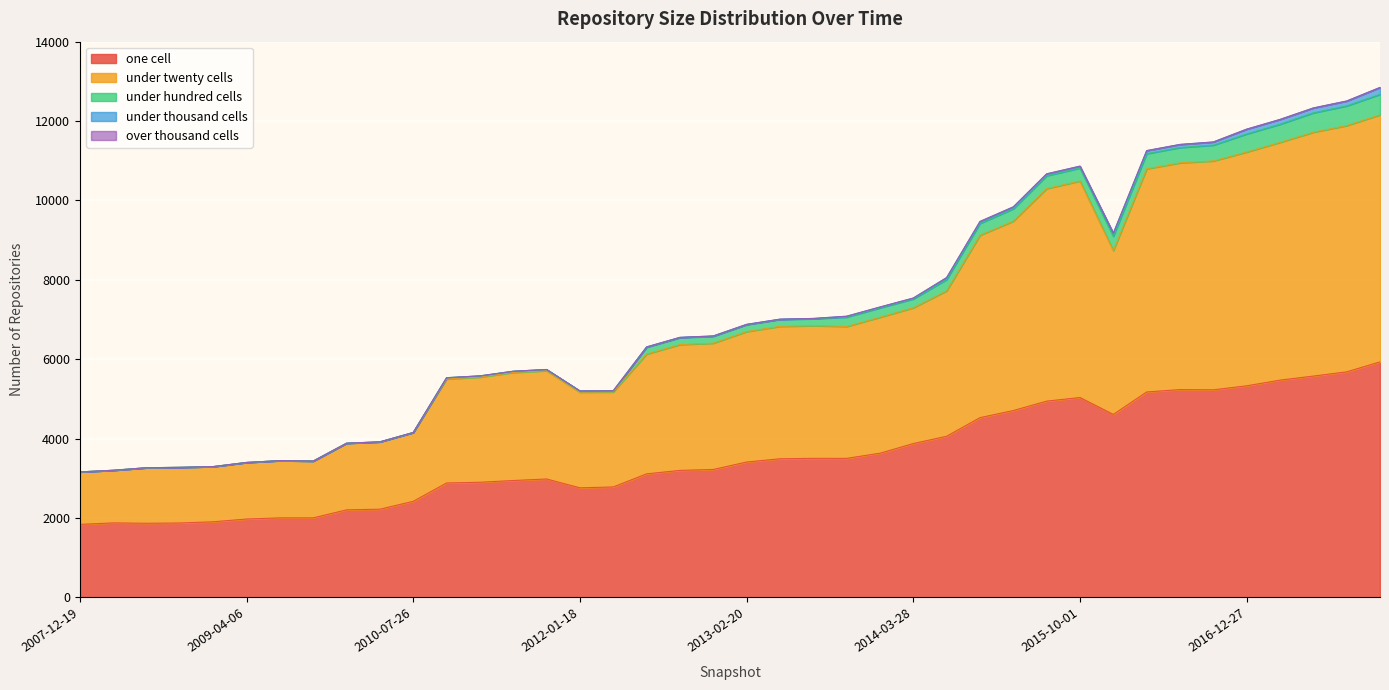

What is the sum of the under_twenty_cells values at 2015-07-03 and 2016-07-04?

11066